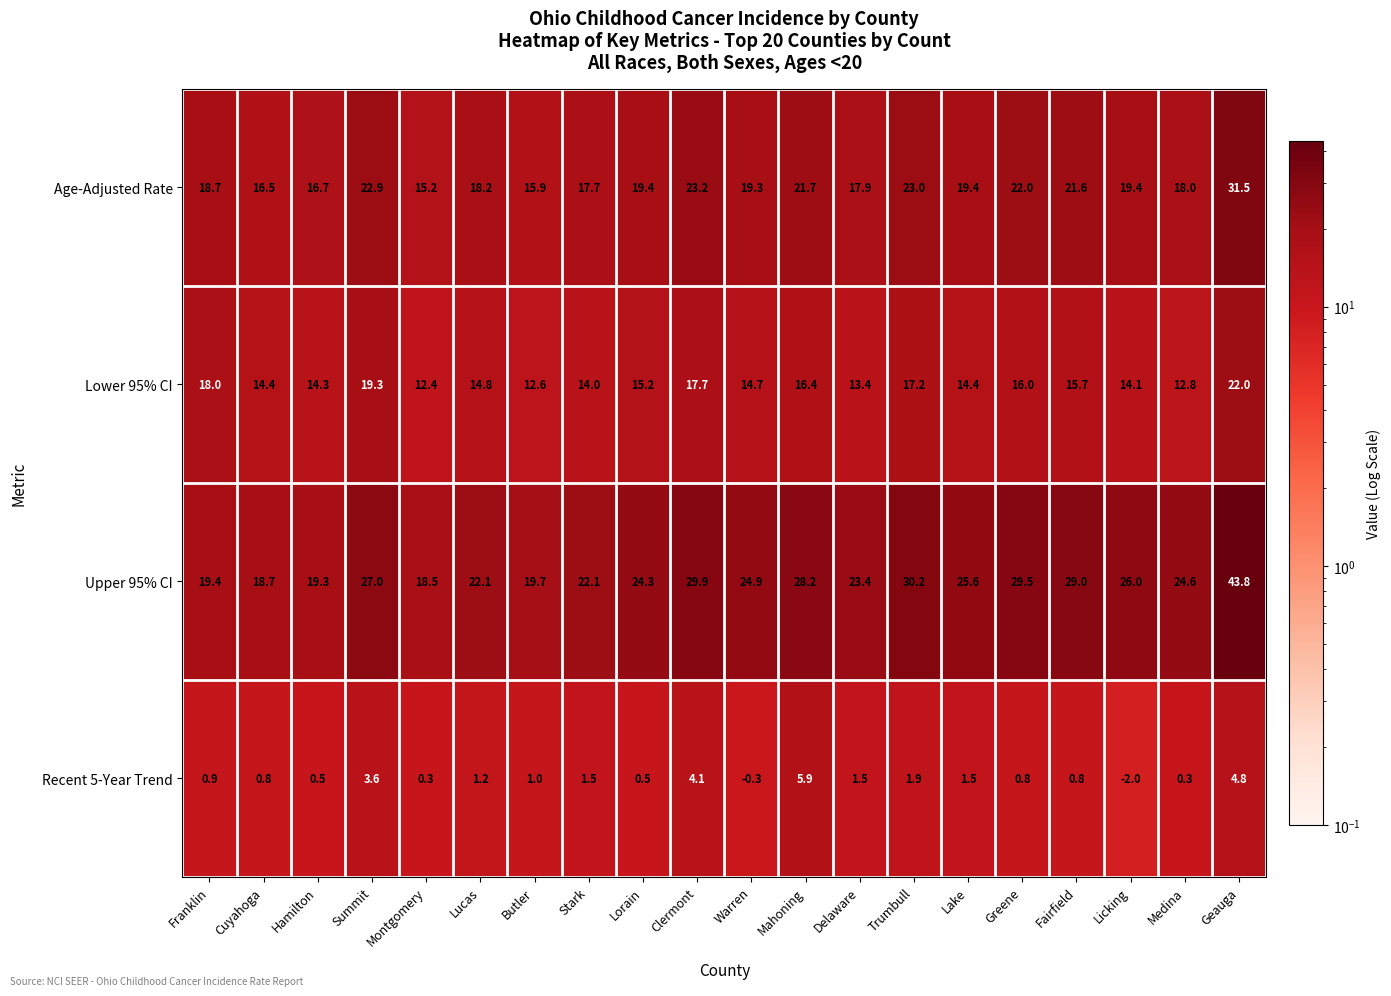

How many data points does each series have?

20